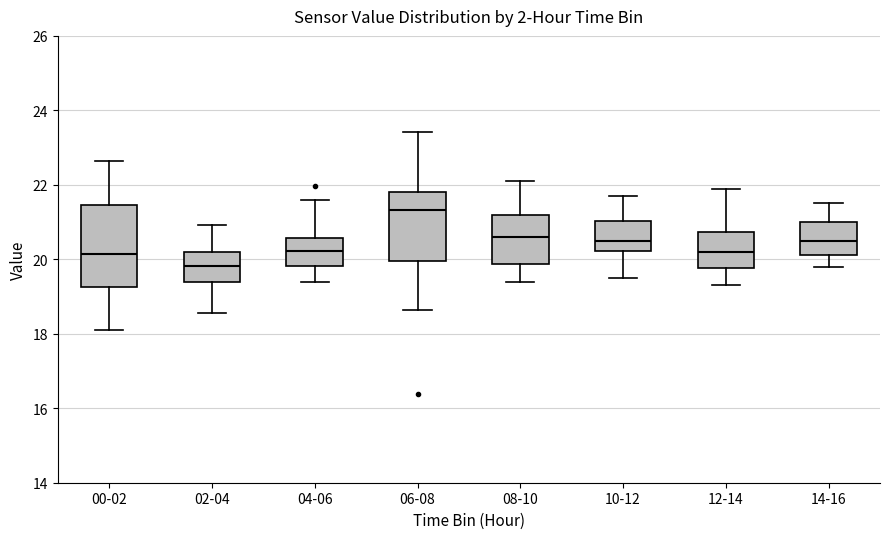

Where does the upper whisker of the box for 06-08 end on the y-axis? The values are not printed on the chart, so give them approximately, as read against the axis.

23.4